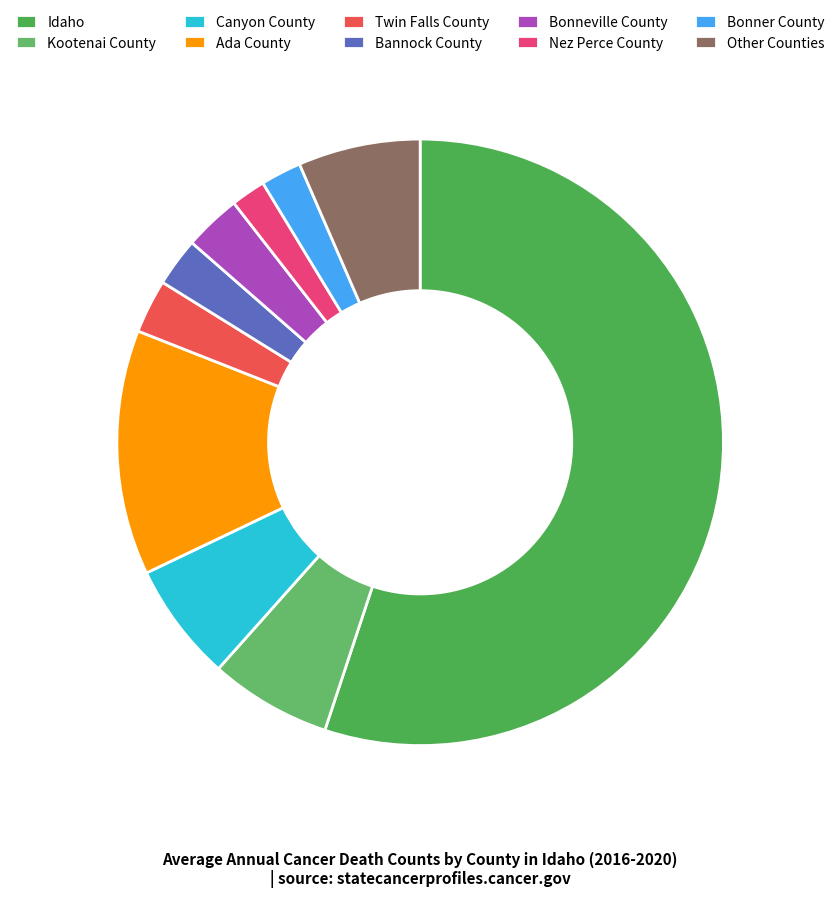

Count the number of slices in the pie.

10